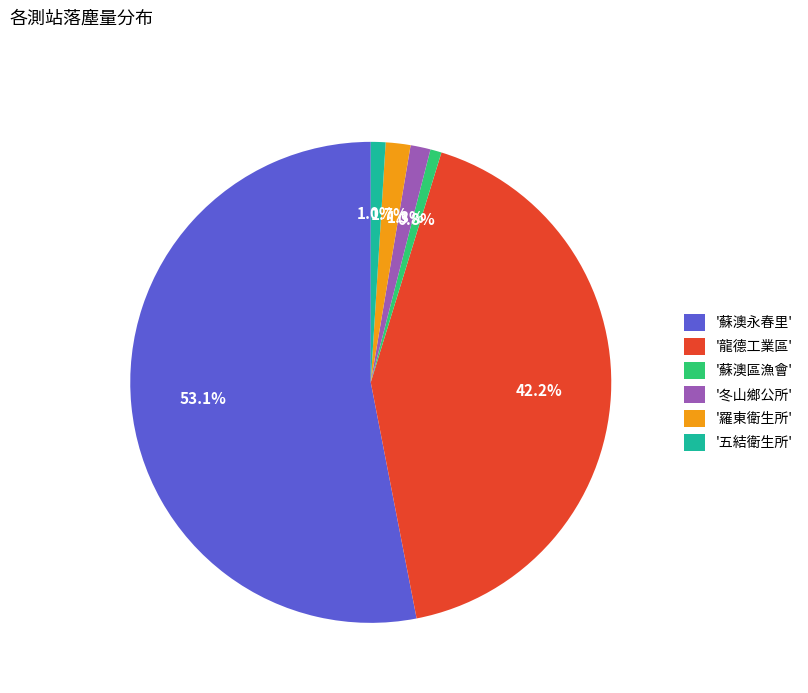

To the nearest percent, what is the average slice percentage?

17%